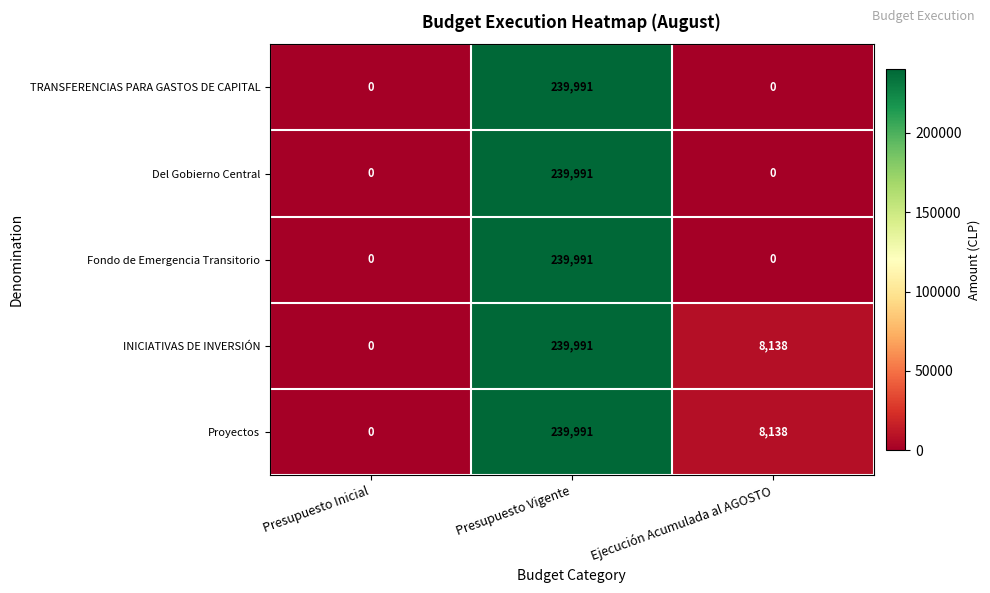

What is the difference between the highest and lowest values at Ejecución Acumulada al AGOSTO?

8138